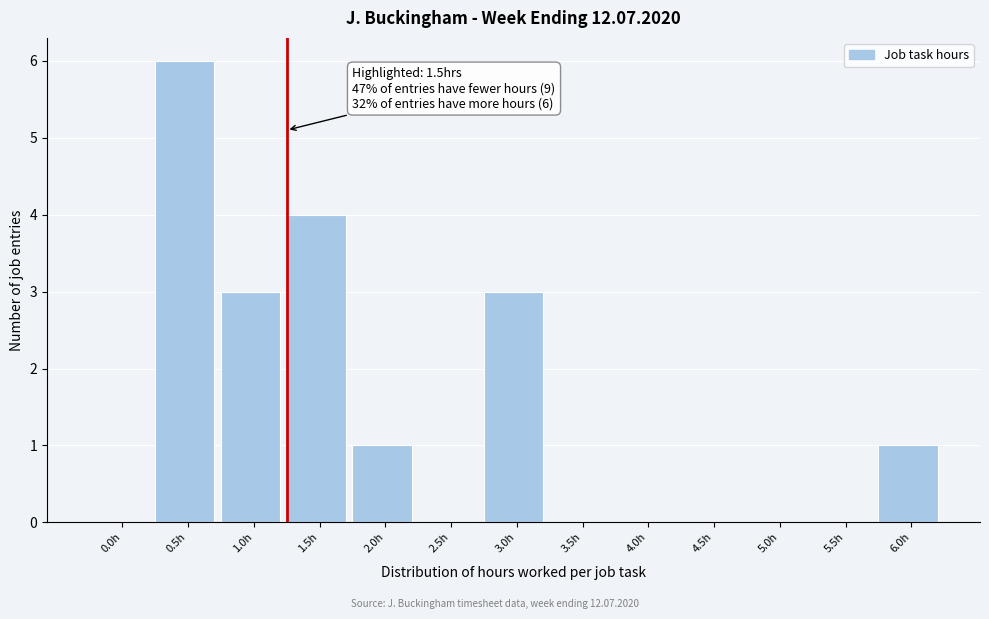

Reading left to right, extract all data points from this chart.

0.0h=0	0.5h=6	1.0h=3	1.5h=4	2.0h=1	2.5h=0	3.0h=3	3.5h=0	4.0h=0	4.5h=0	5.0h=0	5.5h=0	6.0h=1